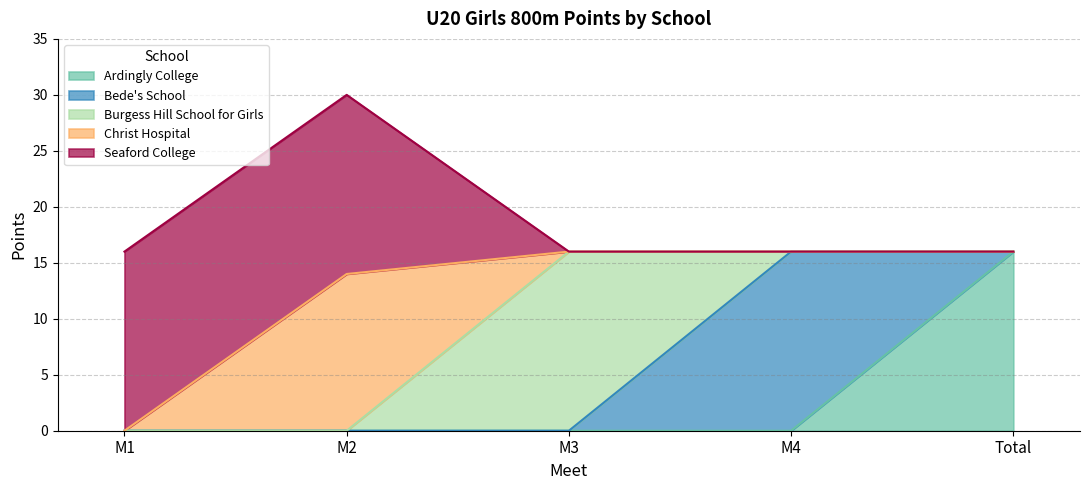

At which category is the sum across all series the highest?

M2